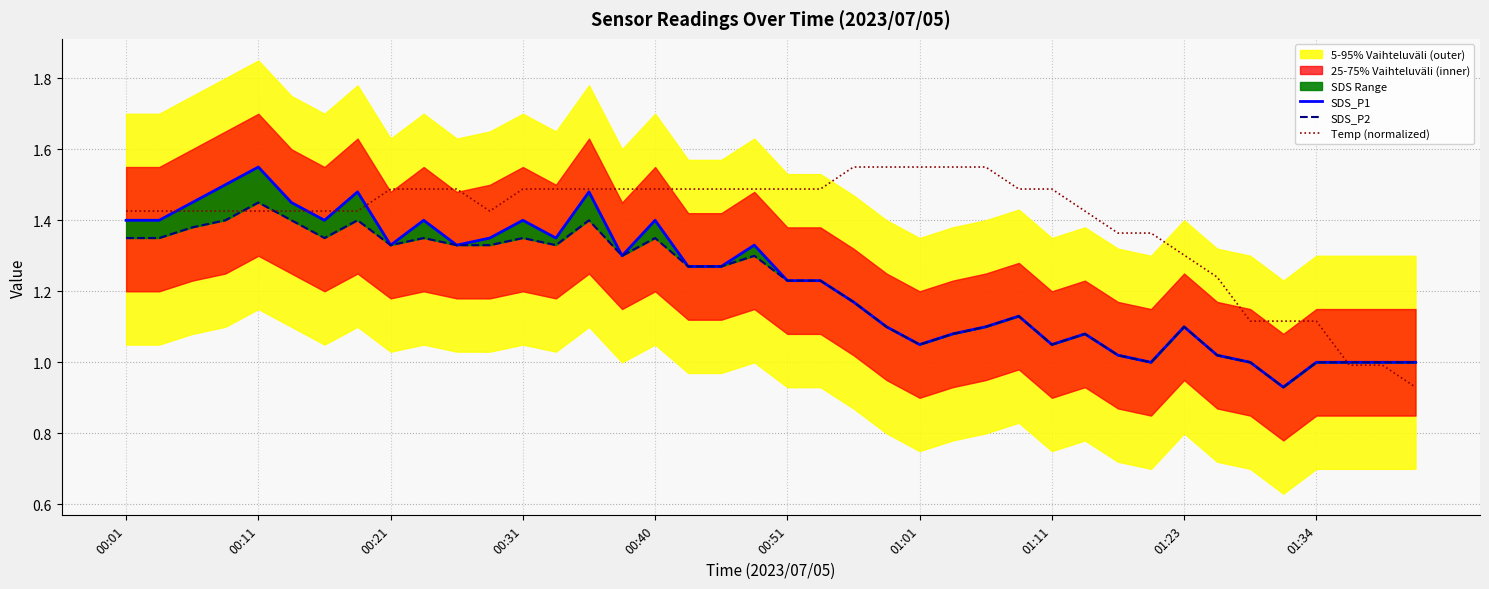

Reading right to left, what are all the values shown in this chart?

SDS_P1: 1.0	1.0	1.0	1.0	0.9	1.0	1.0	1.1	1.0	1.0	1.1	1.1	1.1	1.1	1.1	1.1	1.1	1.2	1.2	1.2	1.3	1.3	1.3	1.4	1.3	1.5	1.4	1.4	1.4	1.3	1.4	1.3	1.5	1.4	1.4	1.6	1.5	1.4	1.4	1.4
SDS_P2: 1.0	1.0	1.0	1.0	0.9	1.0	1.0	1.1	1.0	1.0	1.1	1.1	1.1	1.1	1.1	1.1	1.1	1.2	1.2	1.2	1.3	1.3	1.3	1.4	1.3	1.4	1.3	1.4	1.3	1.3	1.4	1.3	1.4	1.4	1.4	1.4	1.4	1.4	1.4	1.4
Temp (normalized): 0.9	1.0	1.0	1.1	1.1	1.1	1.2	1.3	1.4	1.4	1.4	1.5	1.5	1.6	1.6	1.6	1.6	1.6	1.5	1.5	1.5	1.5	1.5	1.5	1.5	1.5	1.5	1.5	1.4	1.5	1.5	1.5	1.4	1.4	1.4	1.4	1.4	1.4	1.4	1.4